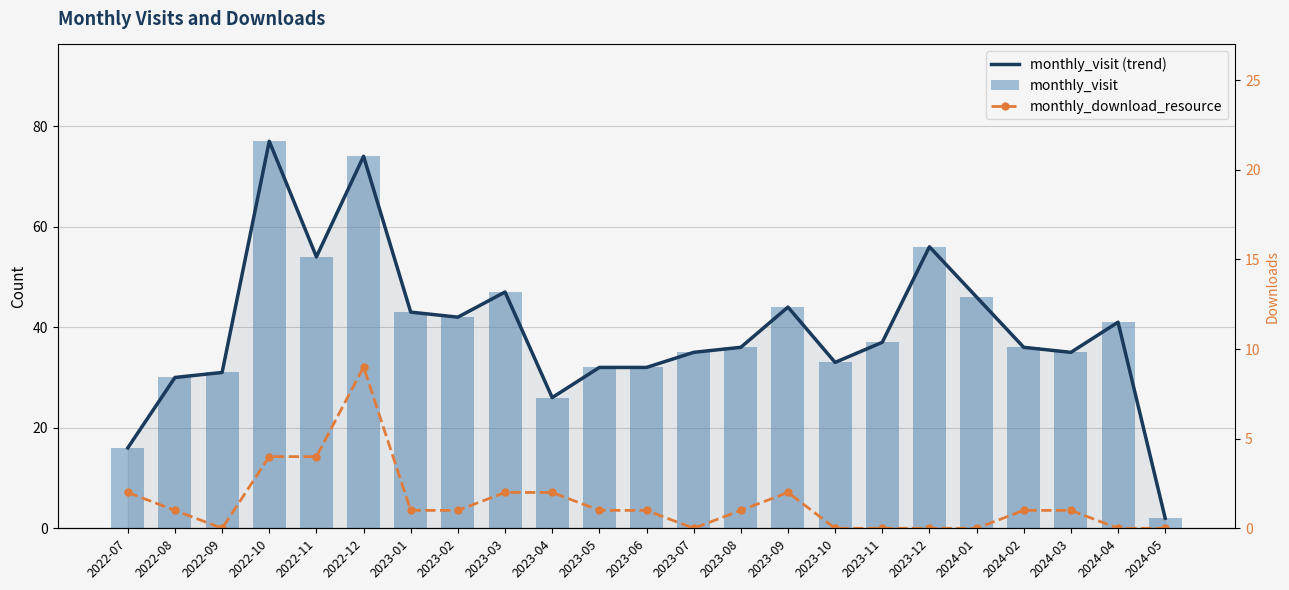

What position from the left is 2023-01?

7